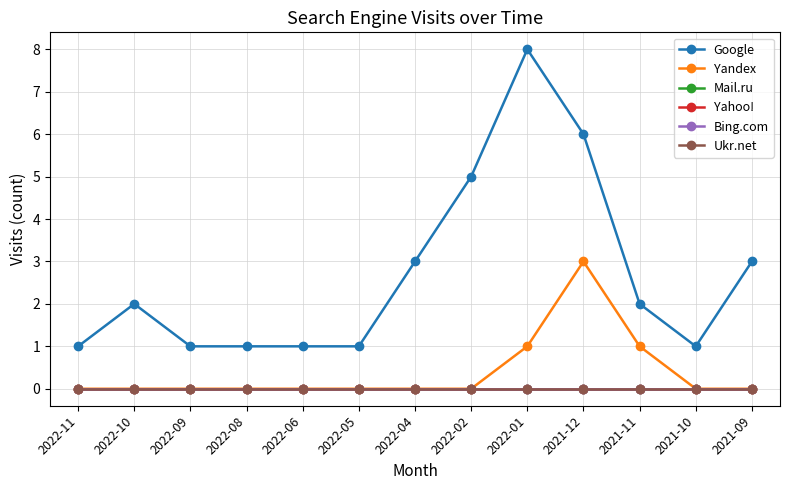

Is the value of Mail.ru at 2022-08 greater than the value of Ukr.net at 2022-09?

No